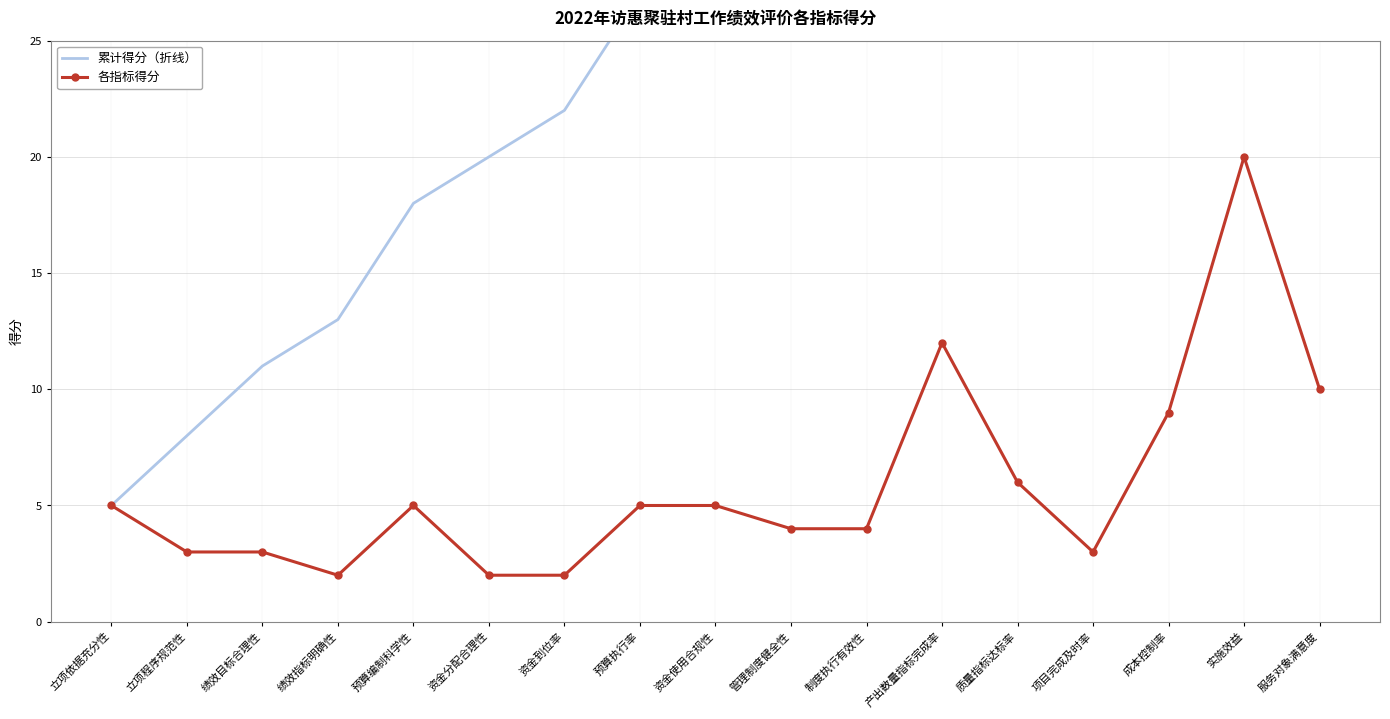

Between 立项依据充分性 and 实施效益, which is larger?

实施效益